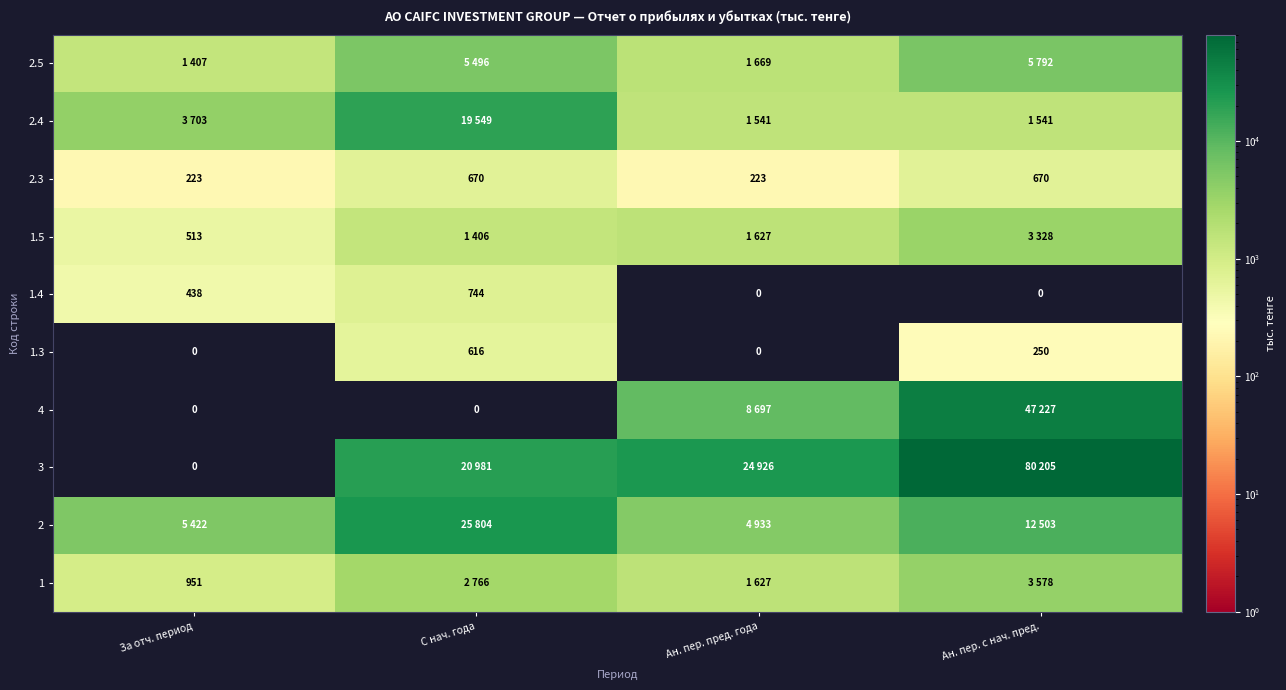

The 1.4 series shows 0 at Ан. пер. пред. года. True or false?

True